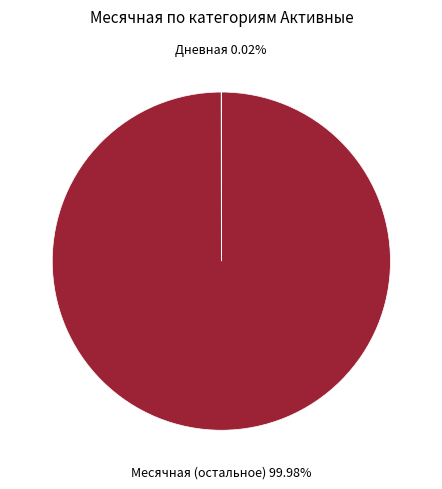

What is the majority slice?

Месячная (остальное)